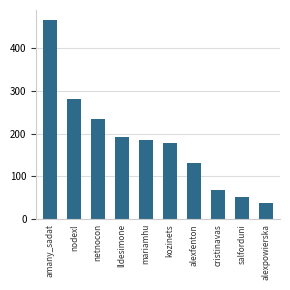

How many series are shown in this chart?

1